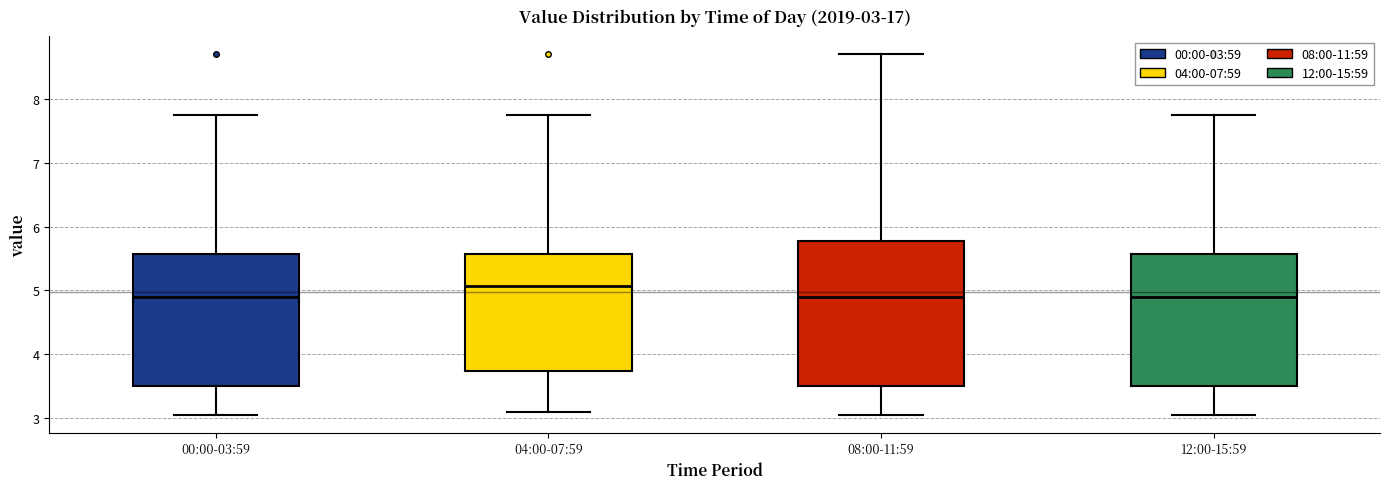

Which box is the tallest, from its lower edge to its upper edge?

08:00-11:59